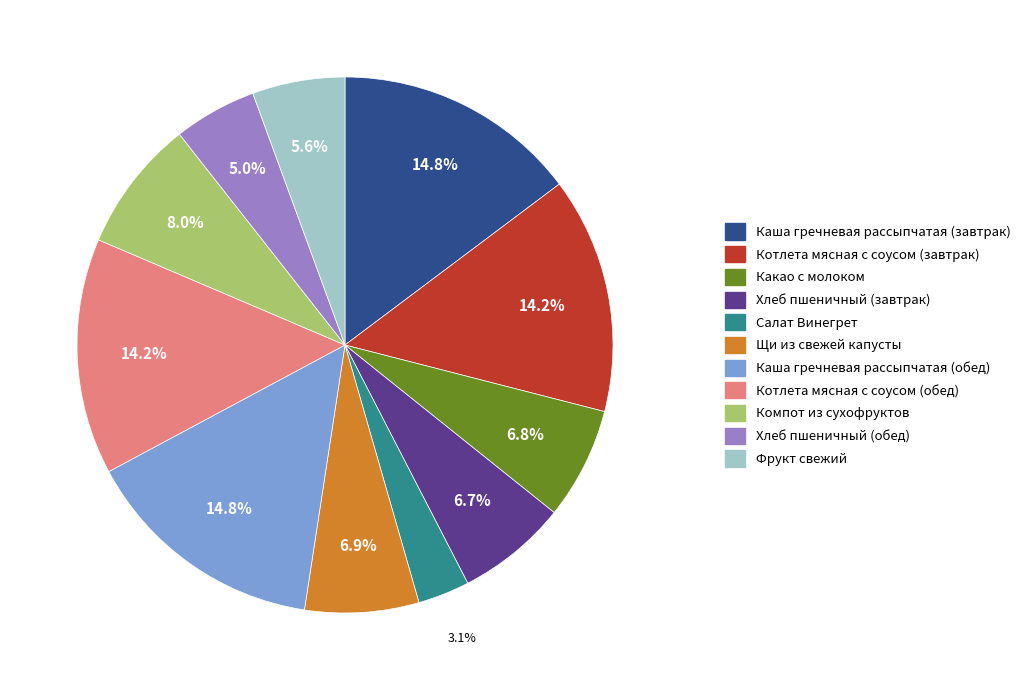

To the nearest percent, what is the difference between the largest and smallest slice percentages?

12%